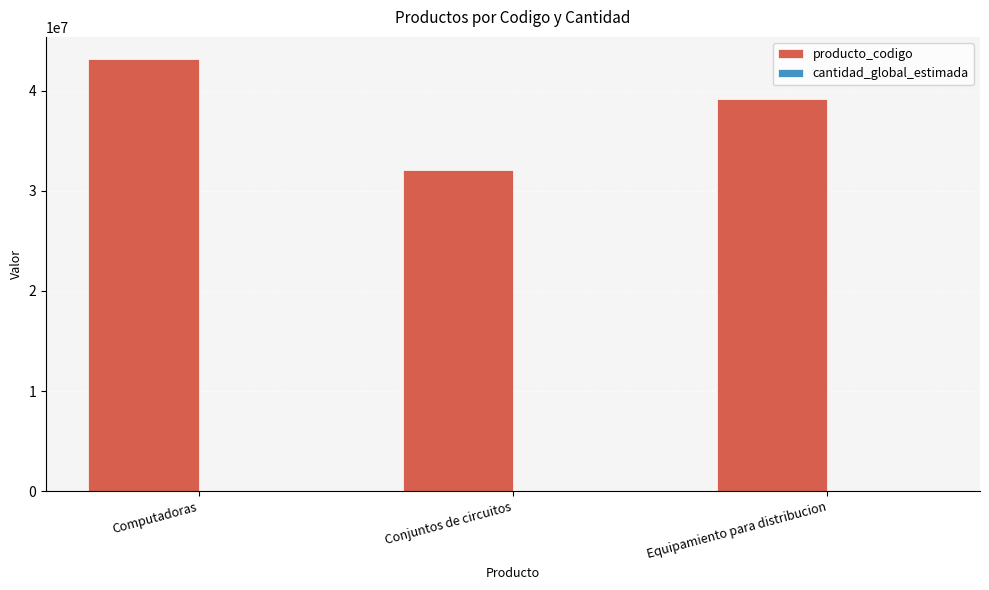

What is the greatest value displayed?

43211500